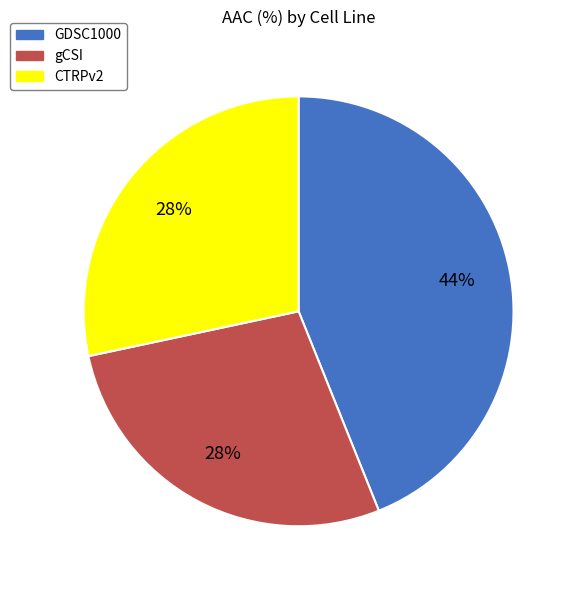

To the nearest percent, what is the average slice percentage?

33%